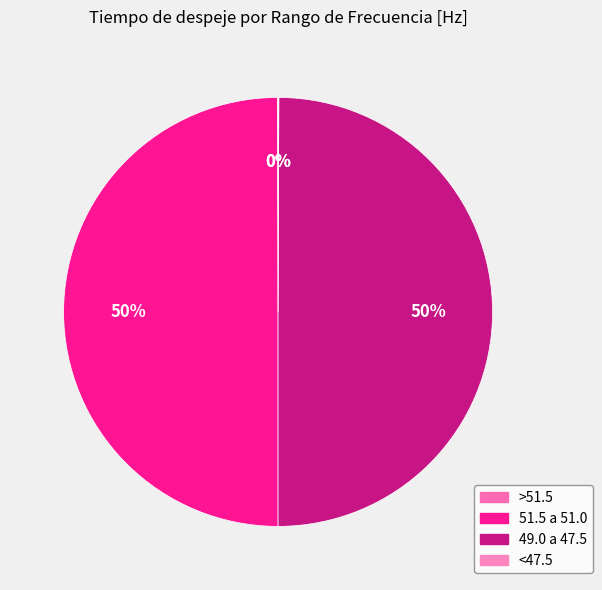

How many segments does this pie chart have?

4